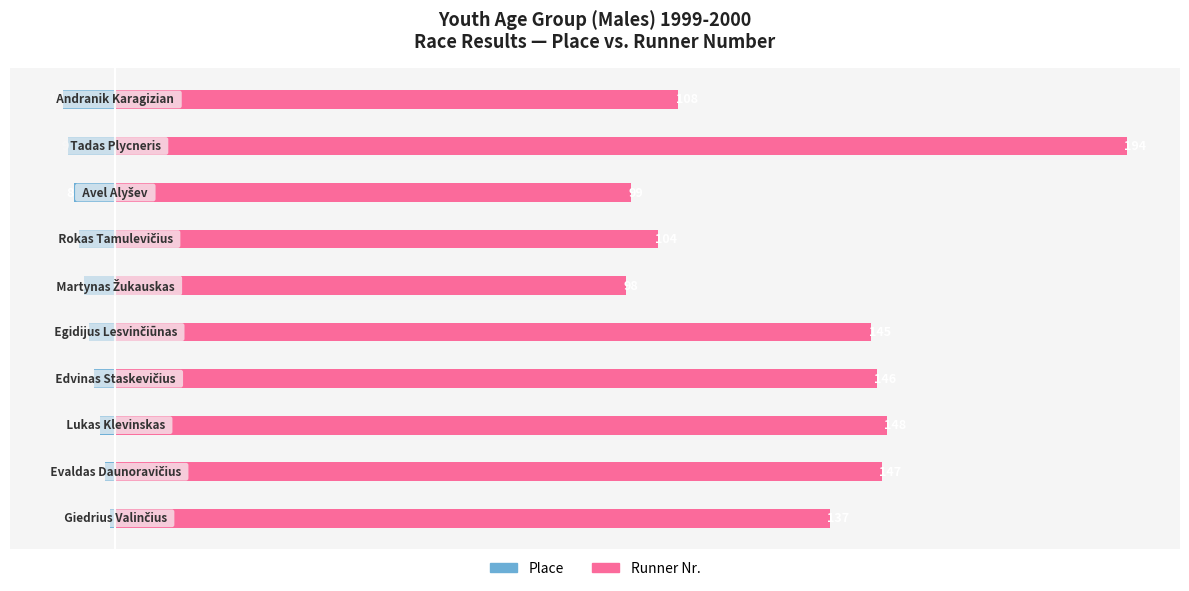

Rank the series by their maximum value, from lowest to highest.

Place, Runner Nr.